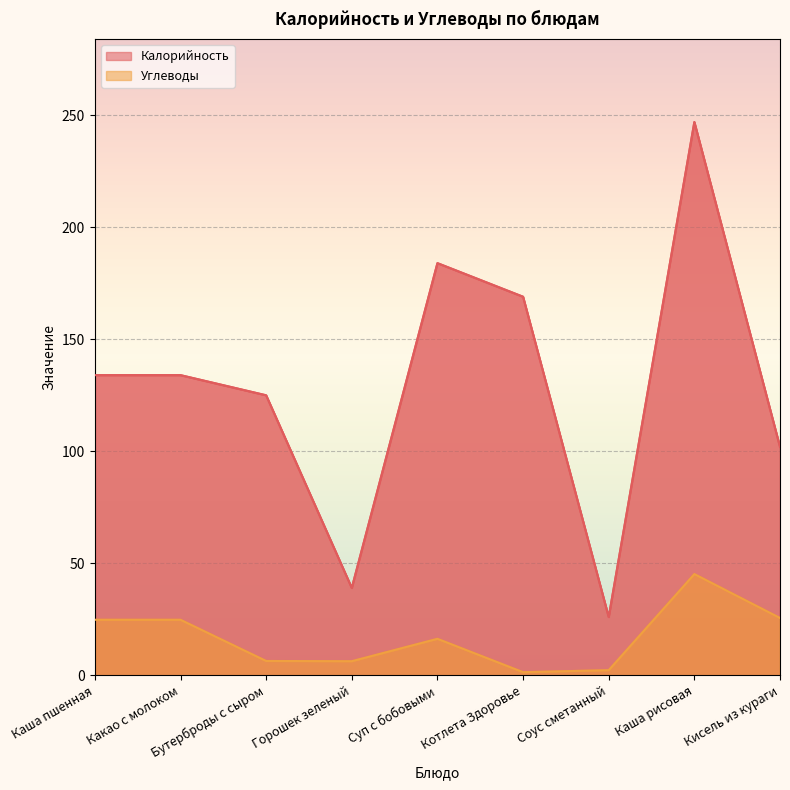

Reading right to left, list all the values displayed in this chart.

Калорийность: 102.0	247.0	26.0	169.0	184.0	39.0	125.0	134.0	134.0
Углеводы: 25.6	45.2	2.3	1.4	16.3	6.3	6.4	24.8	24.8